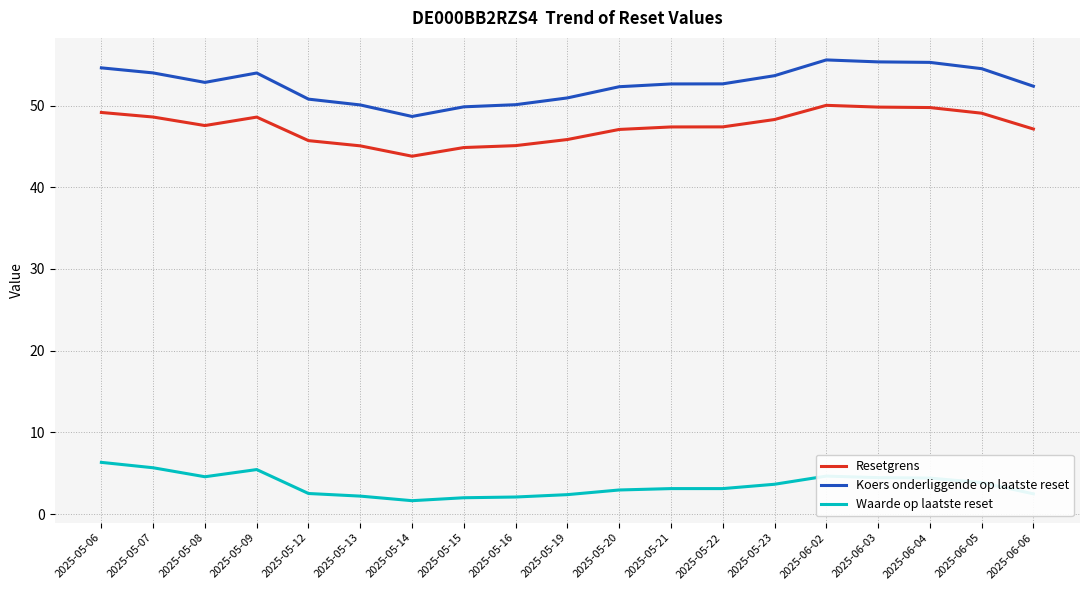

What is the maximum value shown in the chart?

55.6